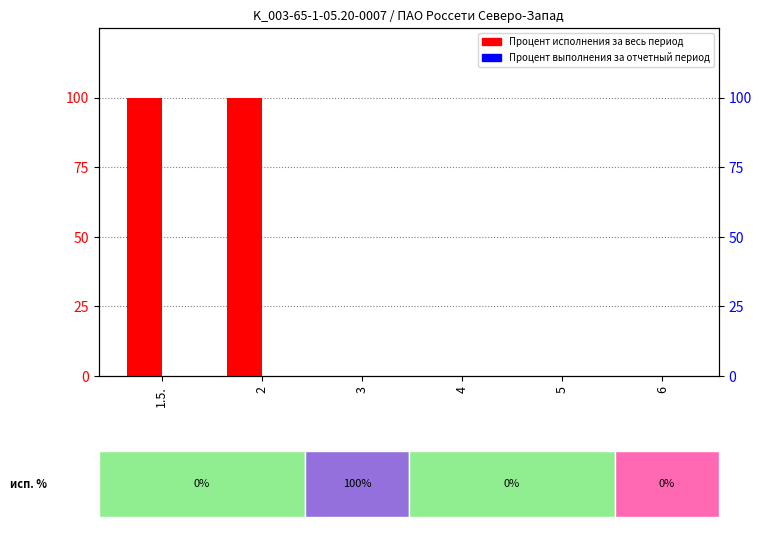

Which series changed the most between 1.5. and 2?

Процент исполнения за весь период